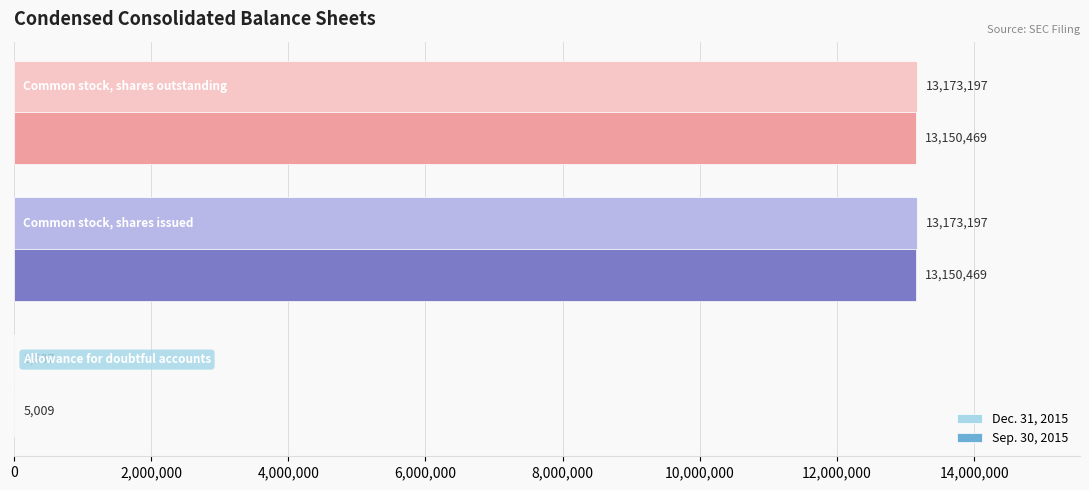

How many series are shown in this chart?

2